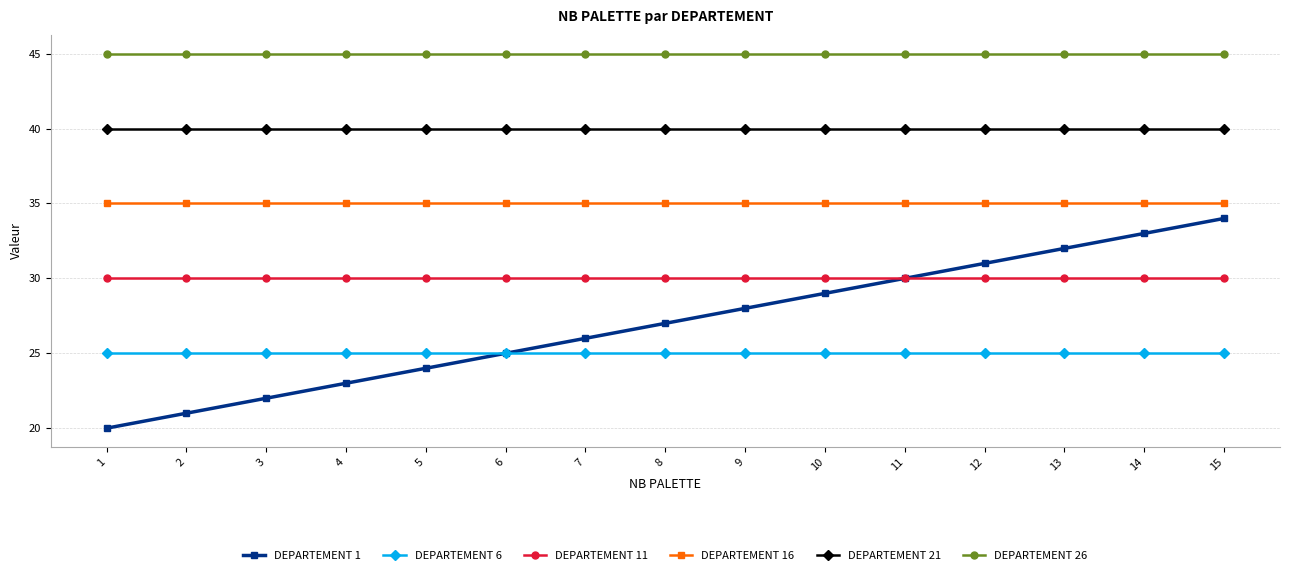

Count the number of data series in this chart.

6